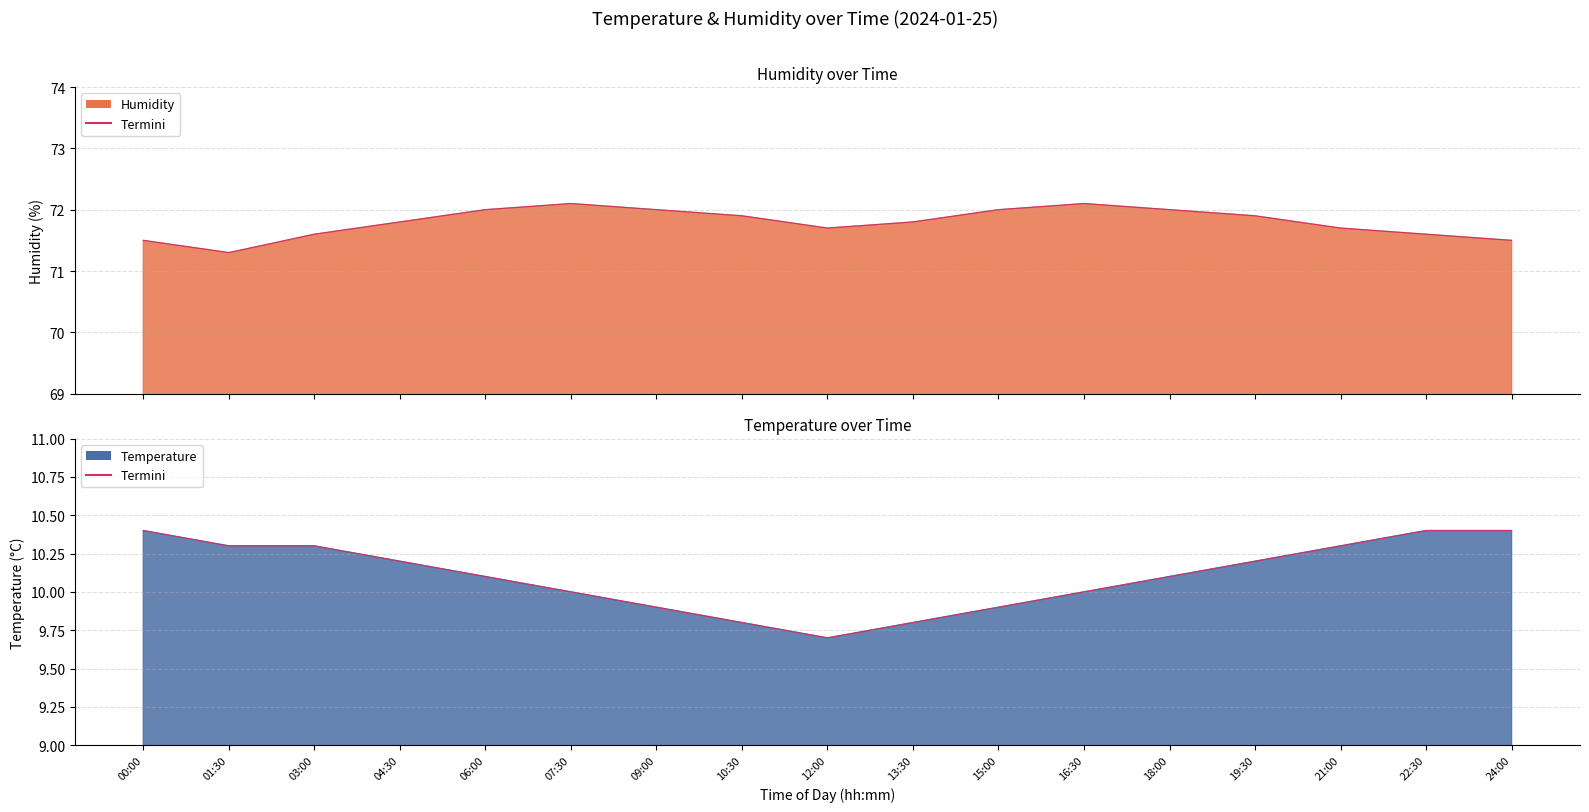

At which label does humidity_line reach its peak?

07:30